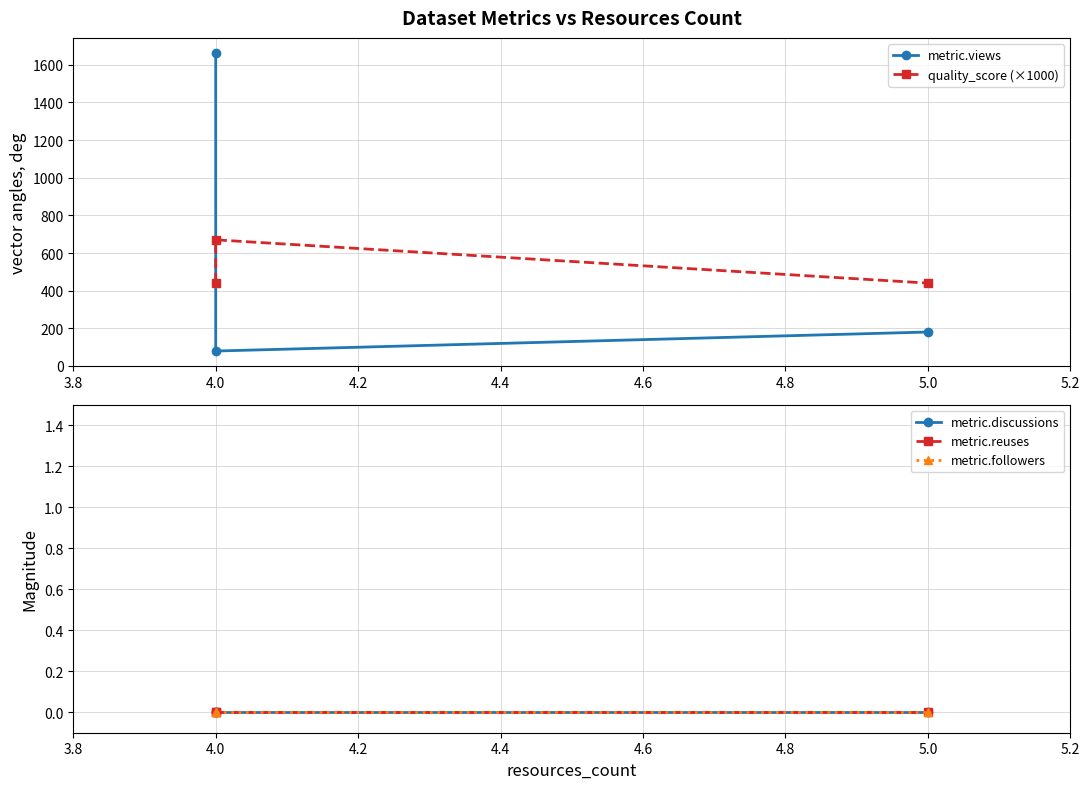

What is the label of the 2nd point from the left?

4.0